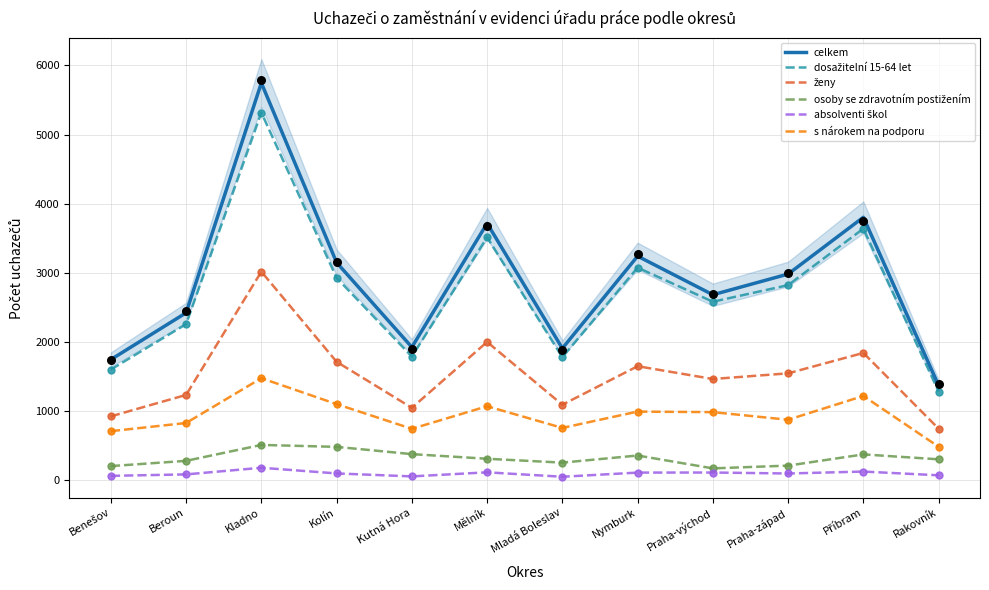

What is the total value across all series at Benešov?

5267